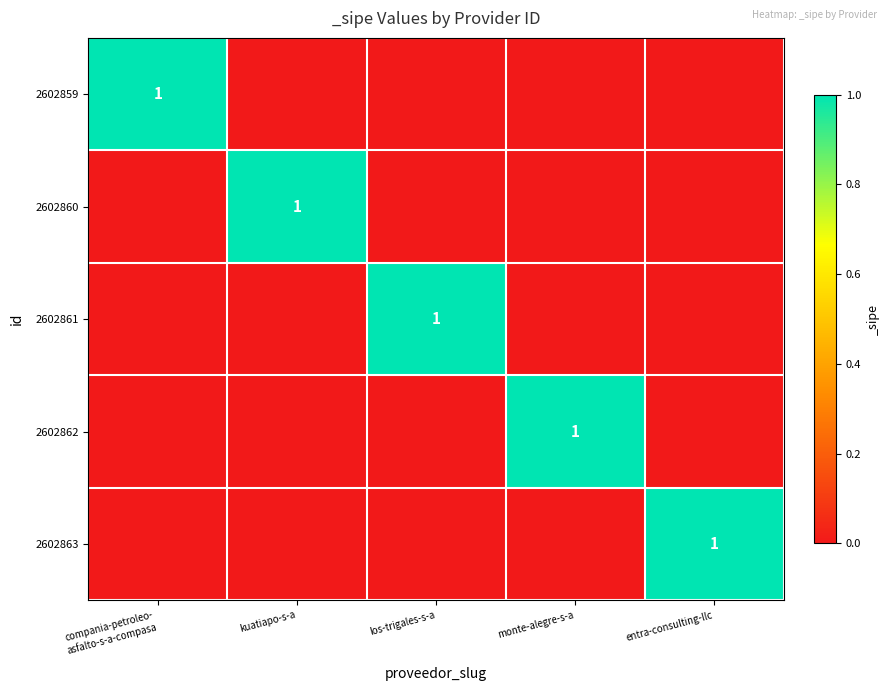

True or false: 2602861 has a value of 2 at los-trigales-s-a.

False